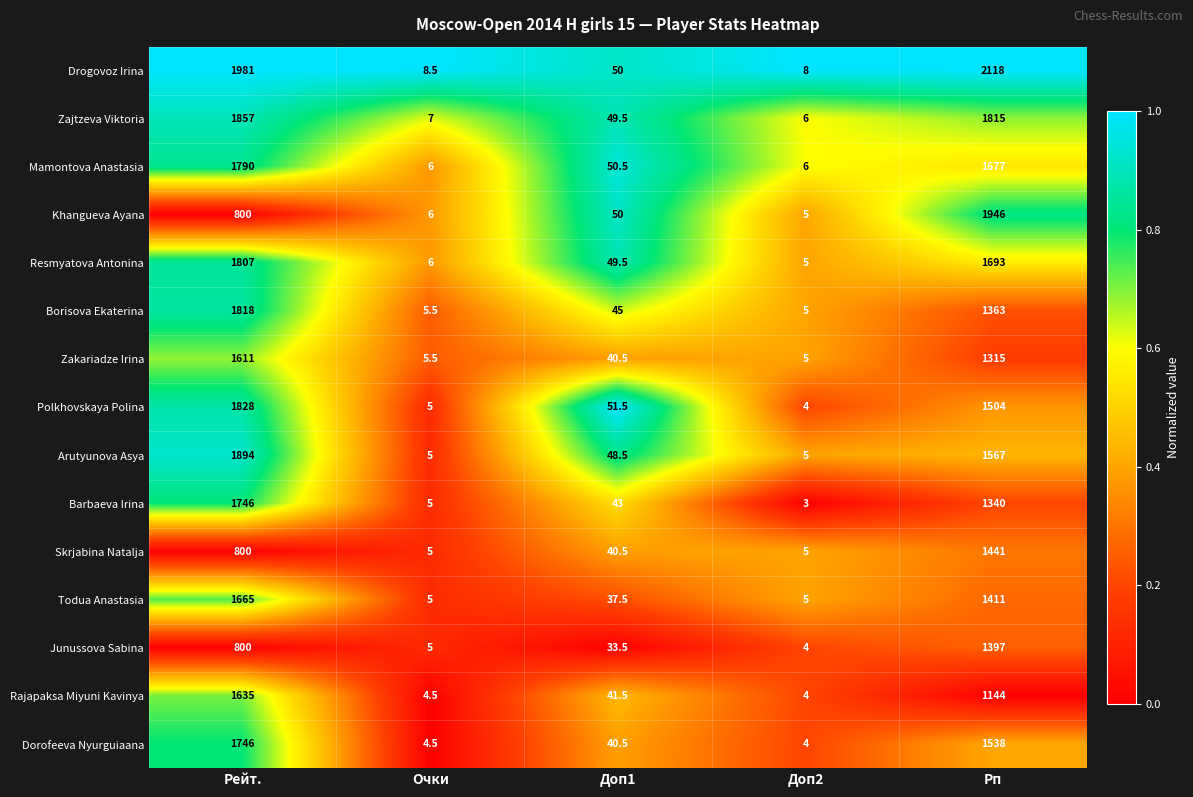

The value of Khangueva Ayana at Очки is 9.7. True or false?

False